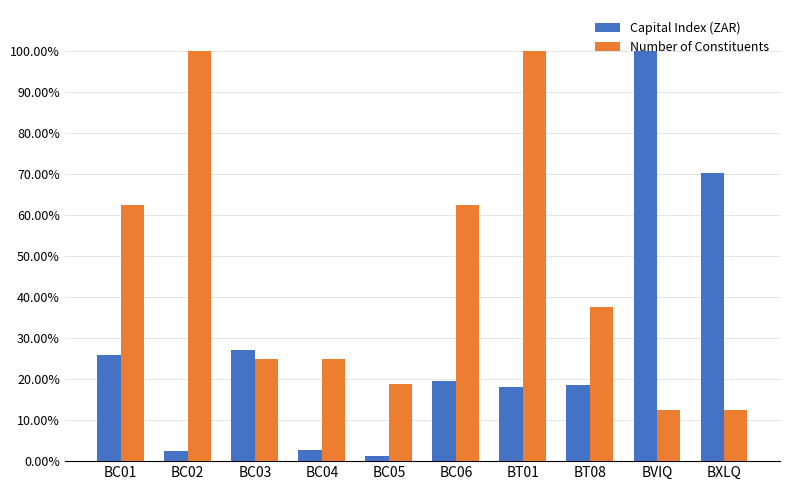

What is the lowest value of the Number of Constituents series?

12.5